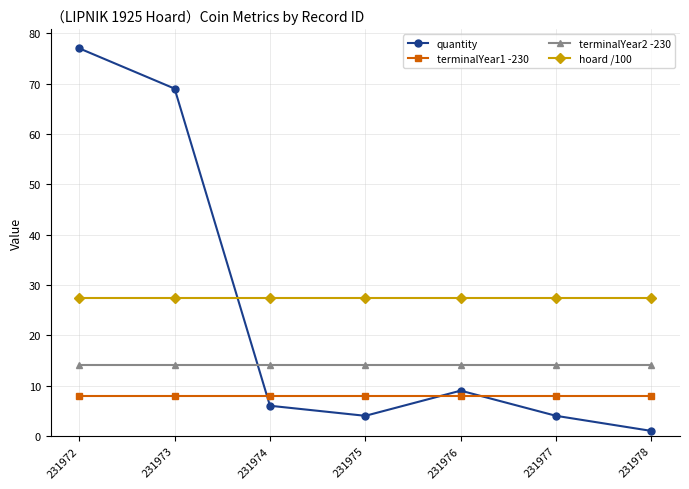

How many times do quantity and terminalYear1 -230 cross each other?

3